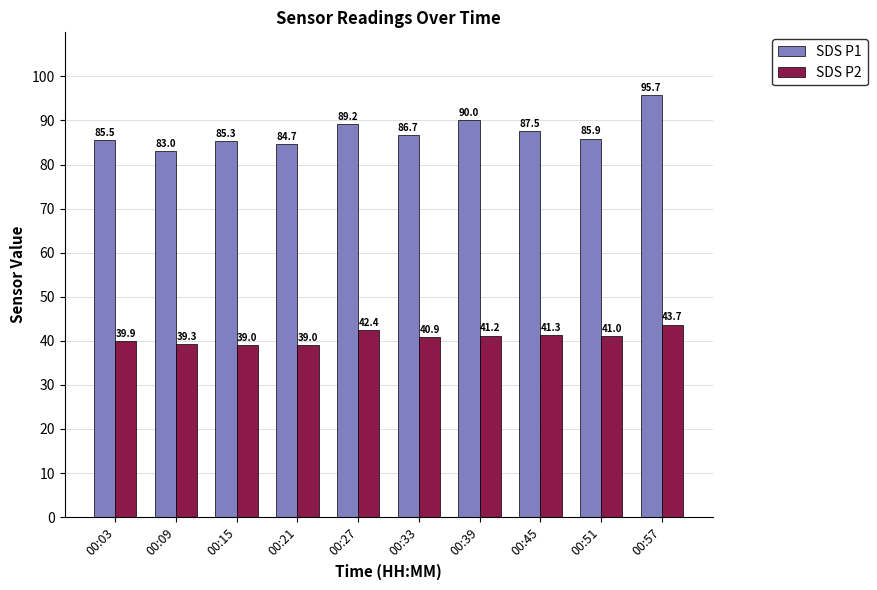

Rank the series by their maximum value, from highest to lowest.

SDS P1, SDS P2